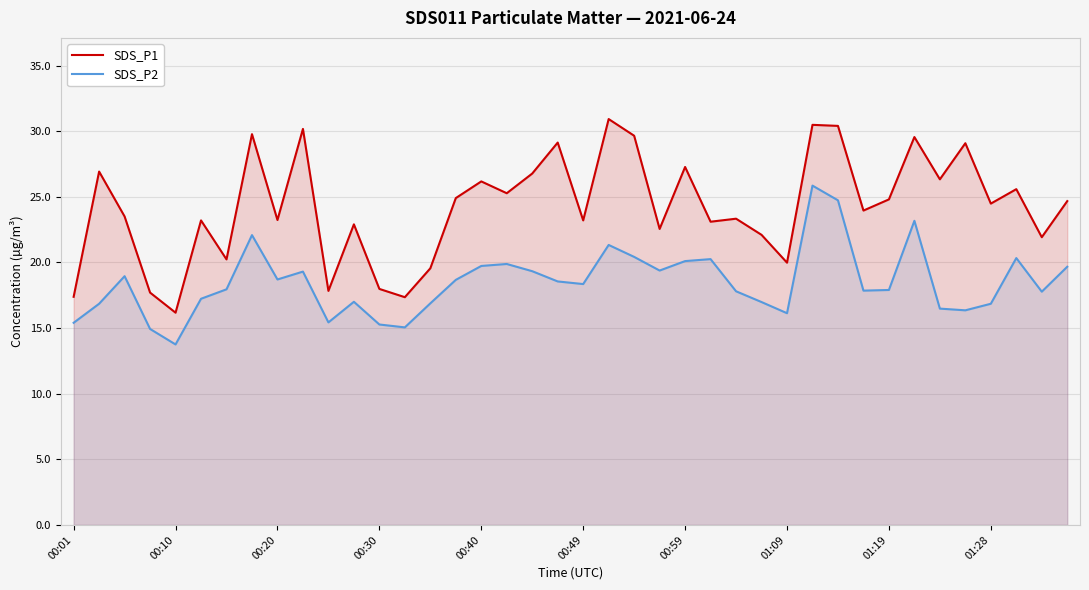

What is the highest value of the SDS_P1 series?

30.9